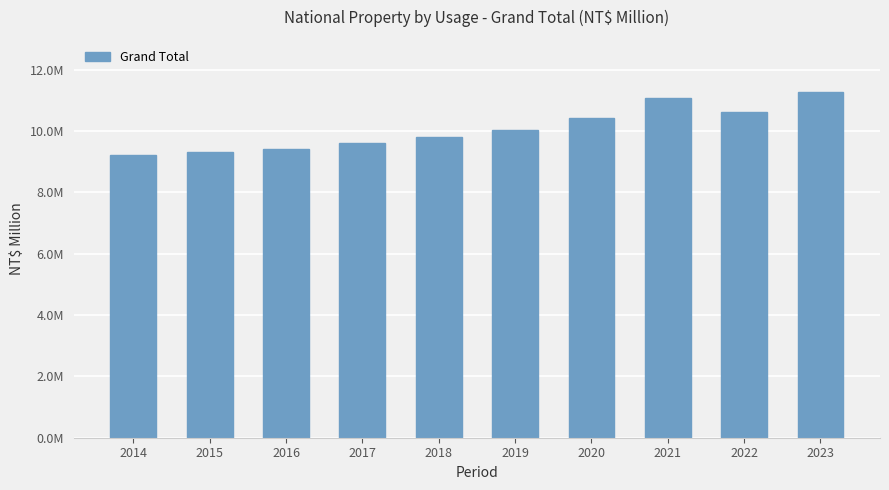

Are the bars horizontal?

No